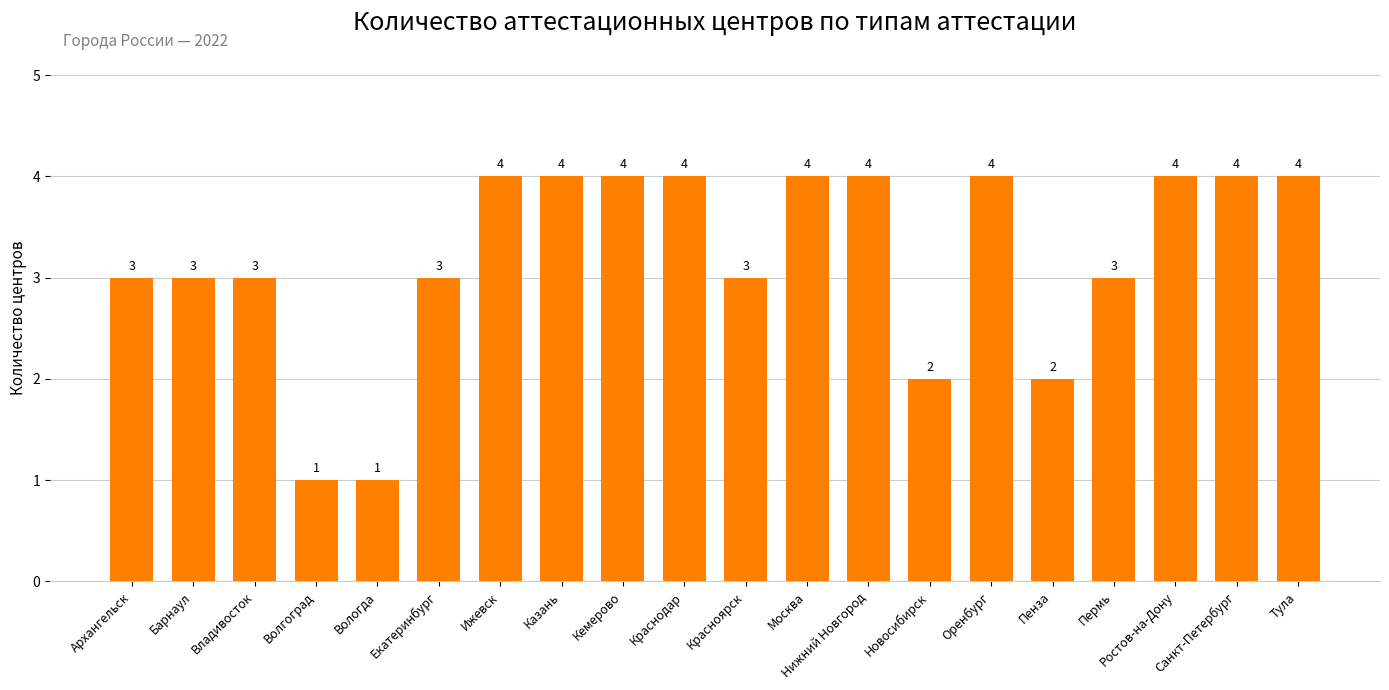

Between Кемерово and Волгоград, which is larger?

Кемерово